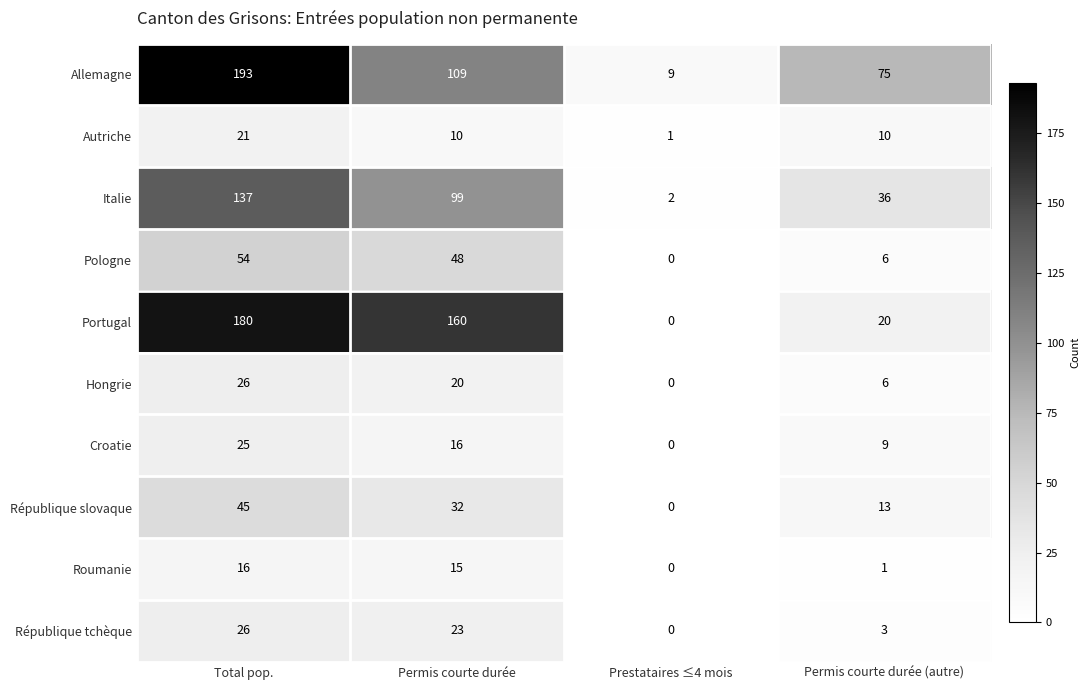

Which series has the largest total across all categories?

Allemagne